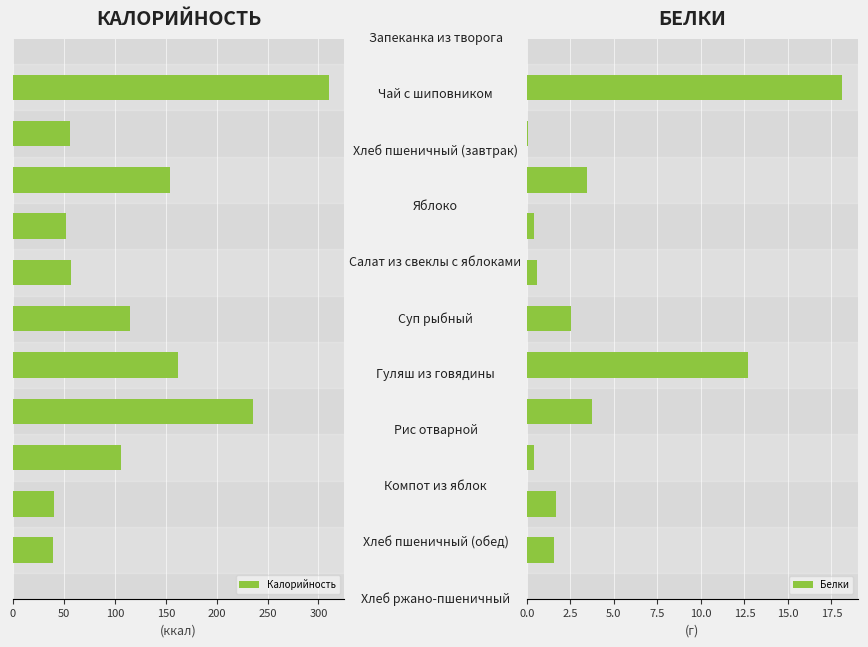

What is the average value of the Калорийность series?

121